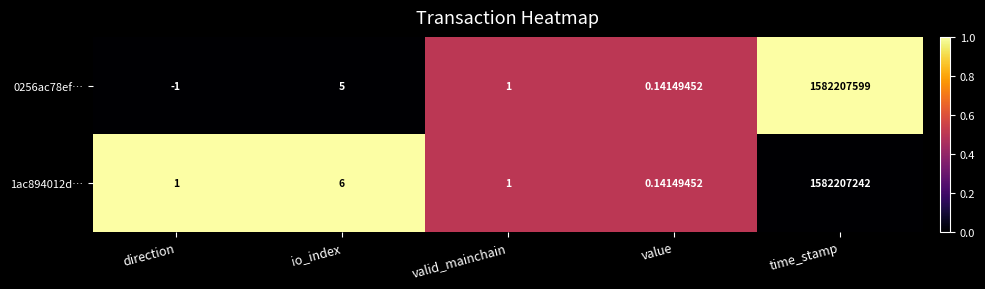

List the series in order of their peak value, lowest first.

1ac894012d…, 0256ac78ef…